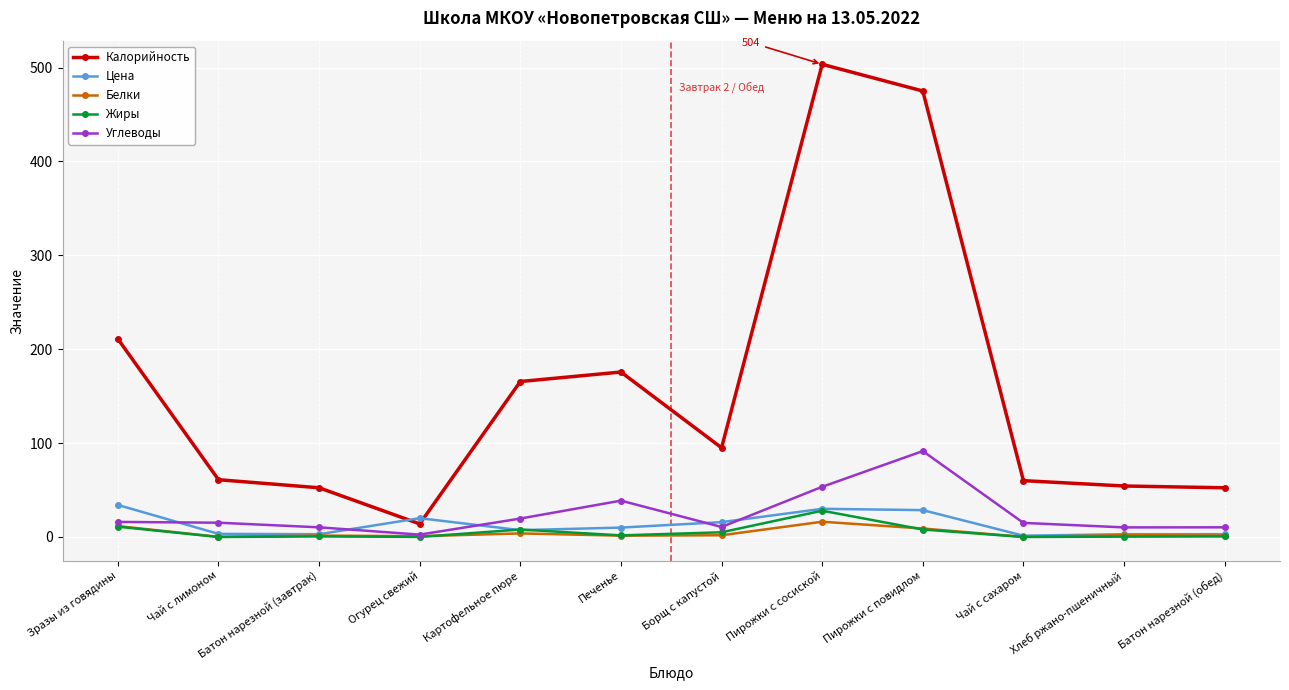

What position from the left is Зразы из говядины?

1